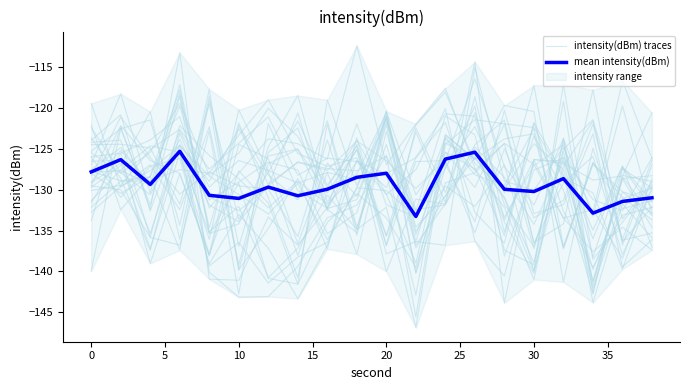

Where is intensity(dBm) traces nearest to the value -129?

35